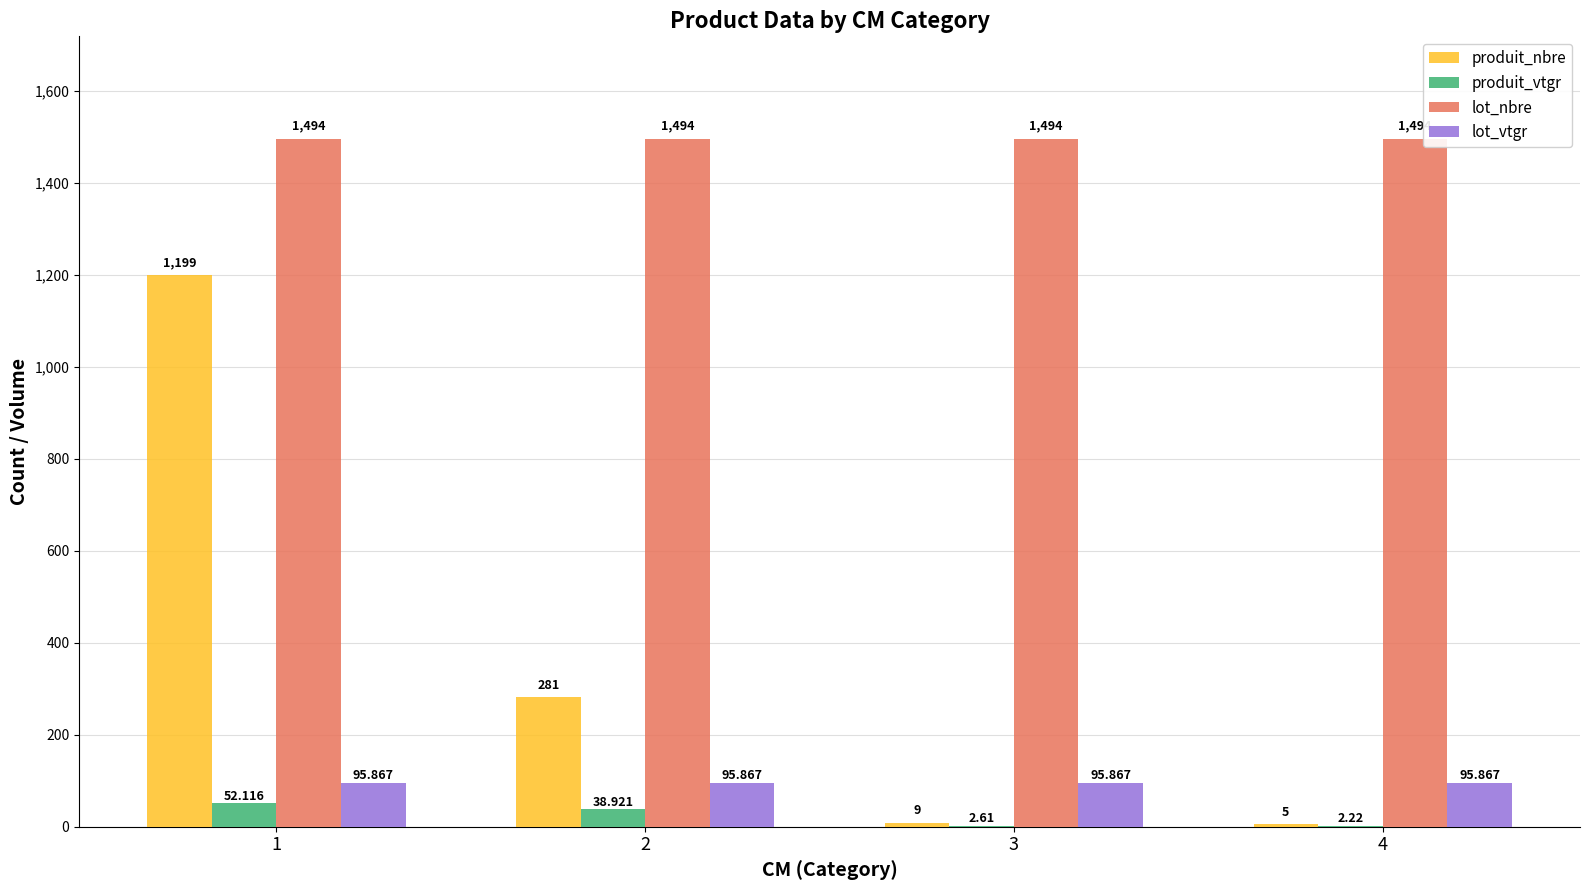

Which series has the largest total across all categories?

lot_nbre